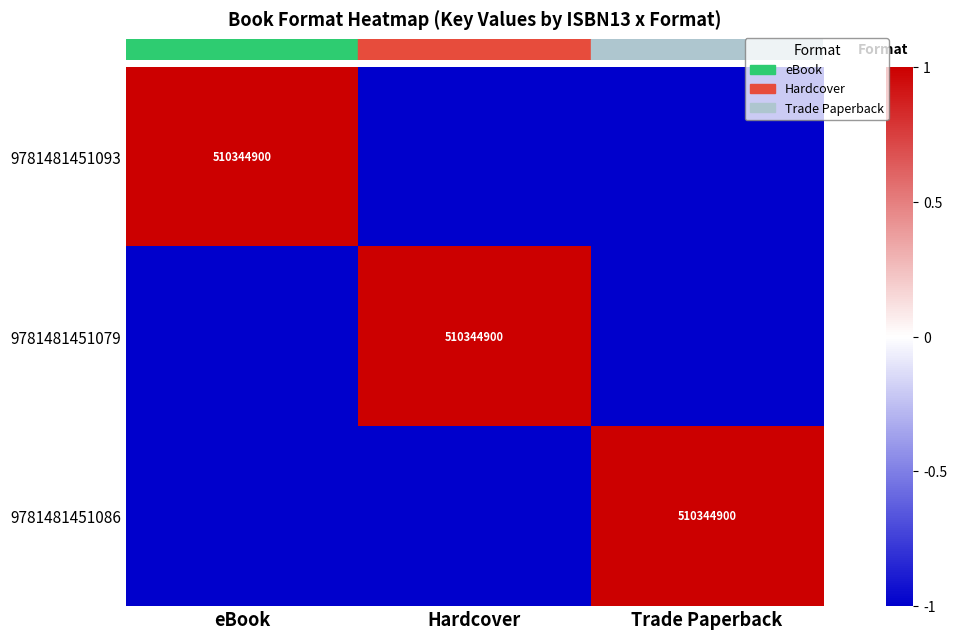

Count the number of categories in the chart.

3